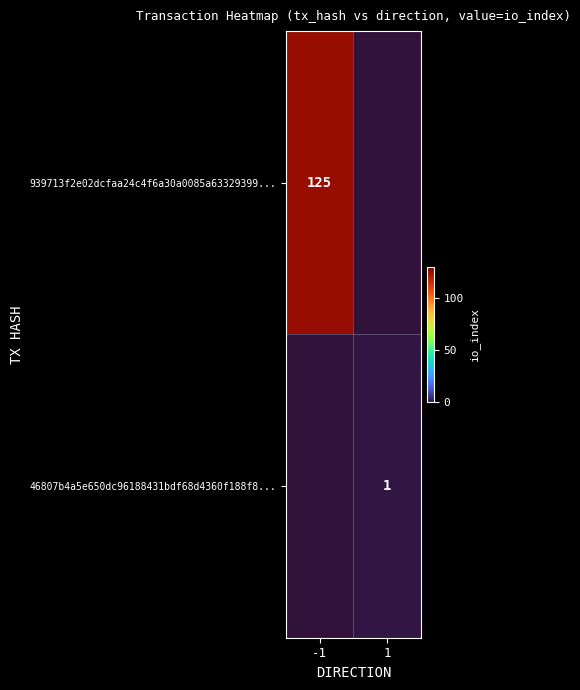

Which label corresponds to the largest value in the chart?

-1